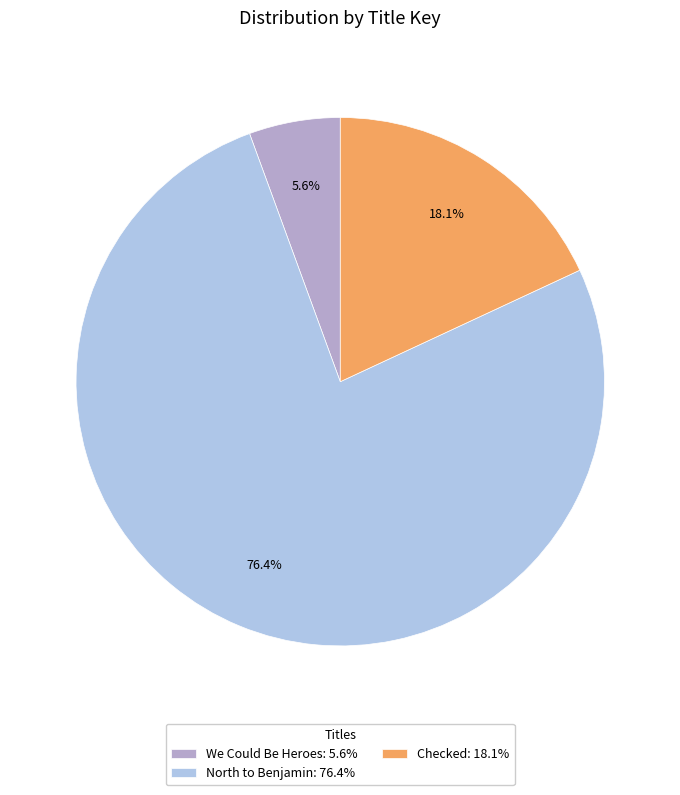

Is there any slice that represents more than half of the pie?

Yes